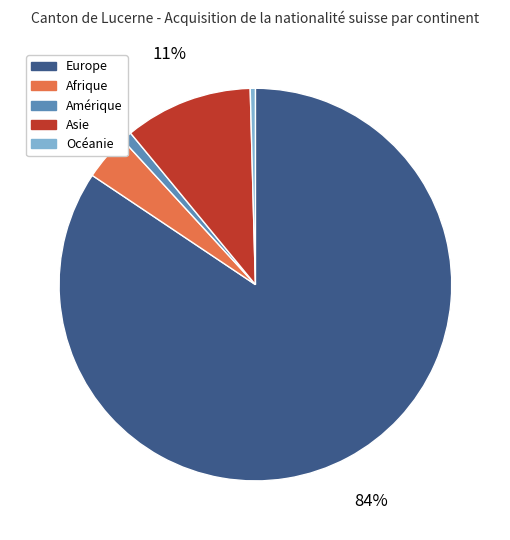

Is it true that Afrique is 4% of the pie?

True